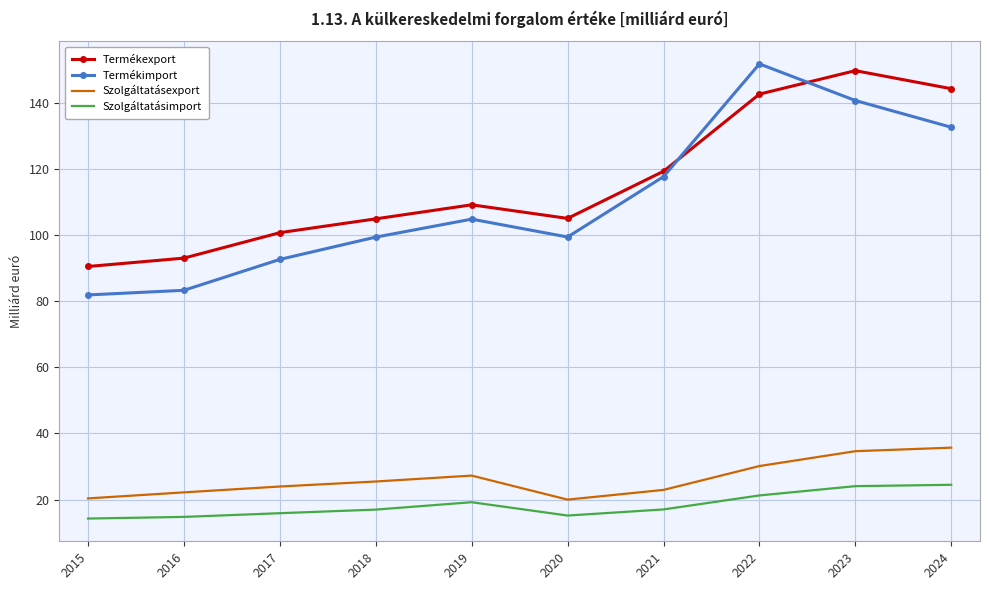

List the series in order of their peak value, lowest first.

Szolgáltatásimport, Szolgáltatásexport, Termékexport, Termékimport